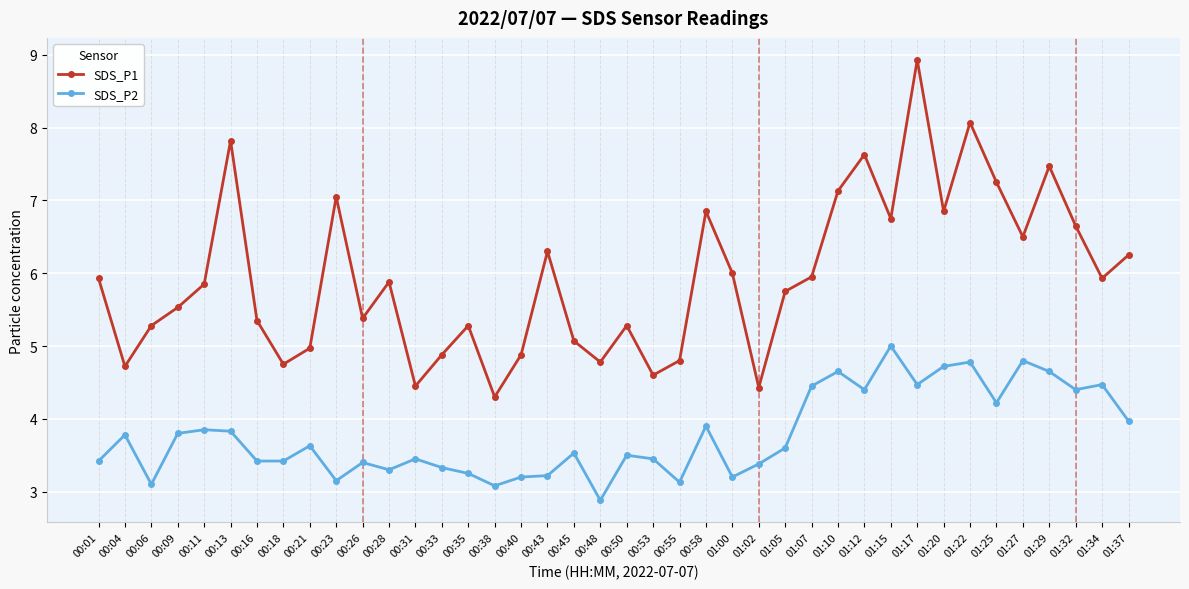

The value of SDS_P1 at 00:48 is 4.8. True or false?

True